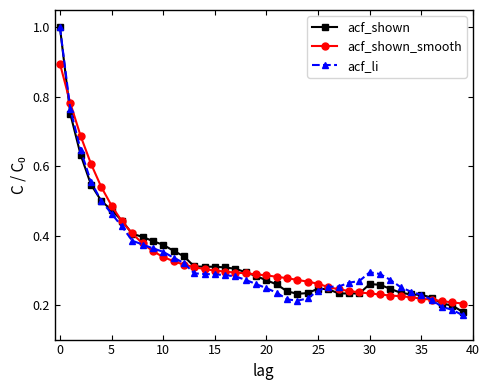

What is the sum of all acf_shown values?

13.4